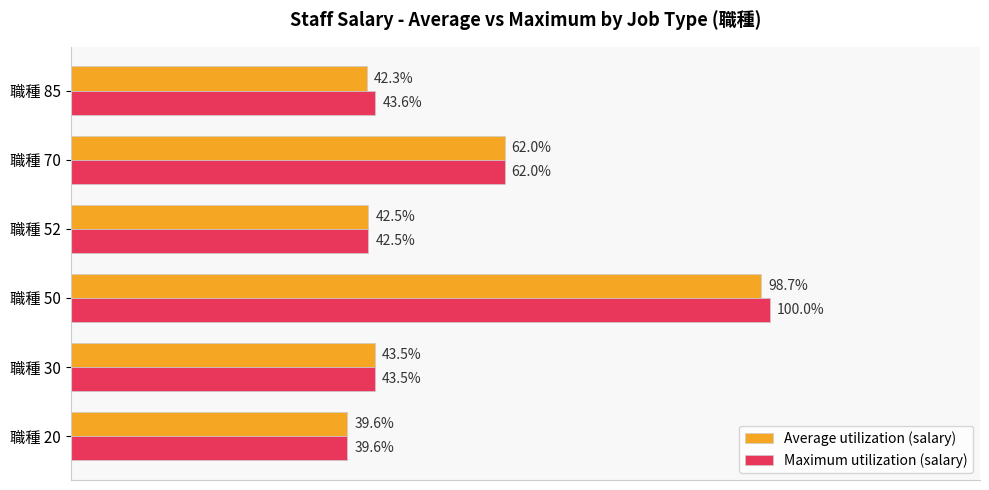

Rank the series by their average value, from highest to lowest.

Maximum utilization (salary), Average utilization (salary)